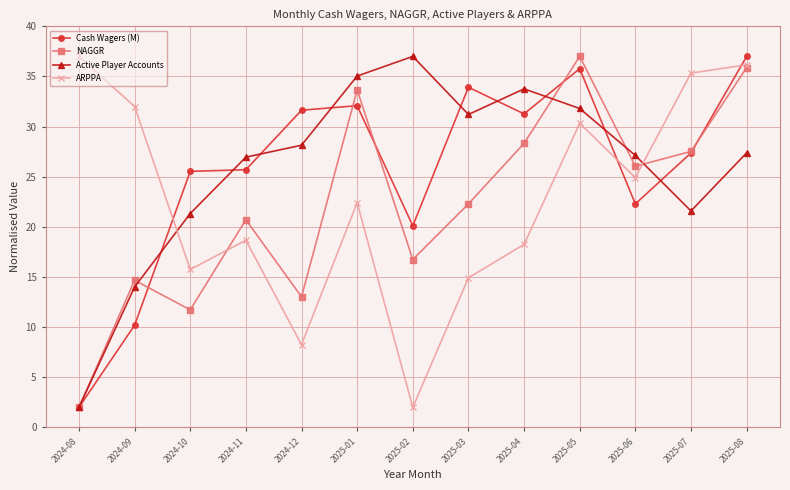

What is the total value across all series at 2024-12?

81.1